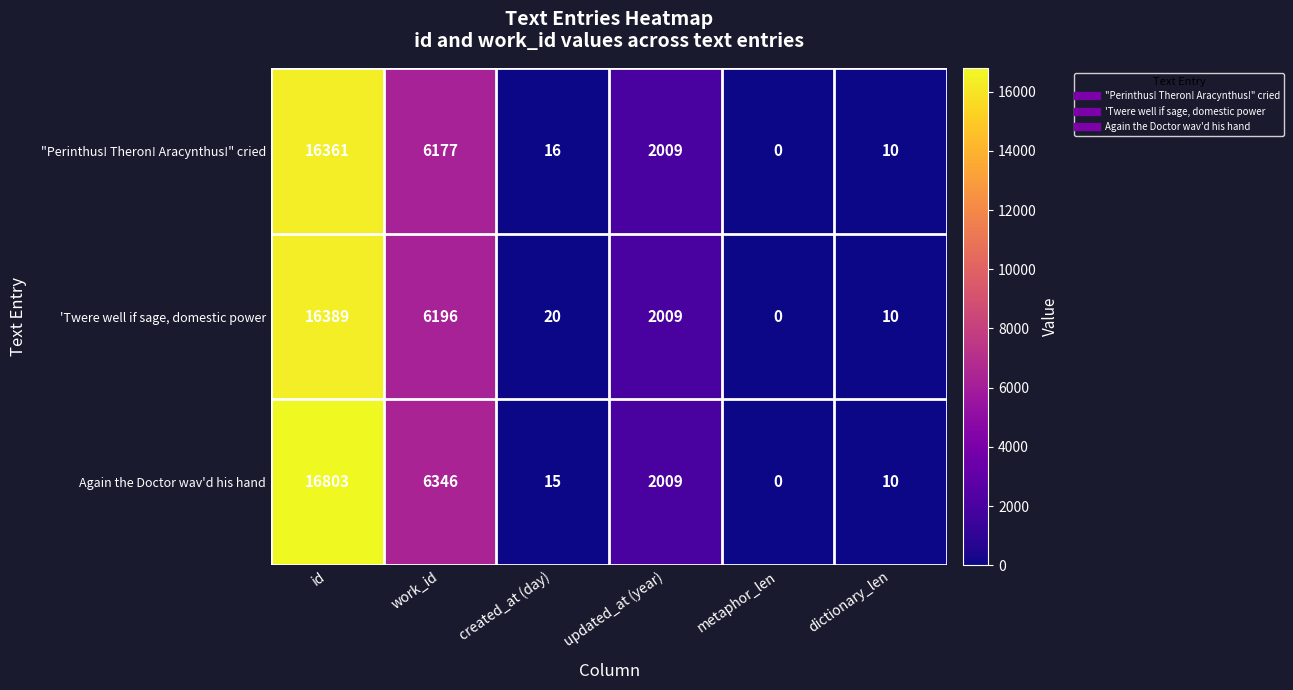

Reading left to right, list all the values displayed in this chart.

"Perinthus! Theron! Aracynthus!" cried: id=16361	work_id=6177	created_at (day)=16	updated_at (year)=2009	metaphor_len=0	dictionary_len=10
'Twere well if sage, domestic power: id=16389	work_id=6196	created_at (day)=20	updated_at (year)=2009	metaphor_len=0	dictionary_len=10
Again the Doctor wav'd his hand: id=16803	work_id=6346	created_at (day)=15	updated_at (year)=2009	metaphor_len=0	dictionary_len=10